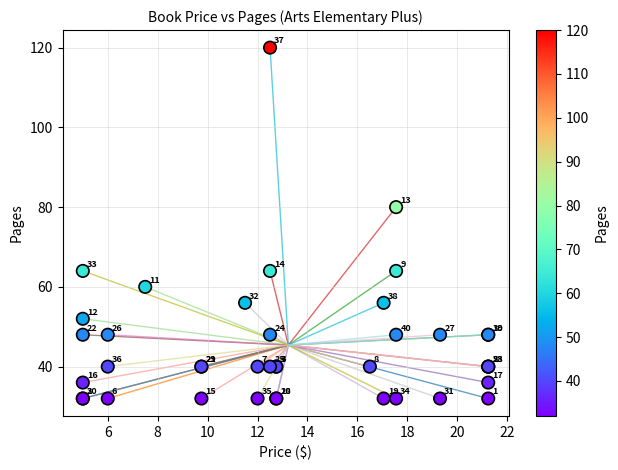

What Y value in the scatter plot is closest to 76?

80